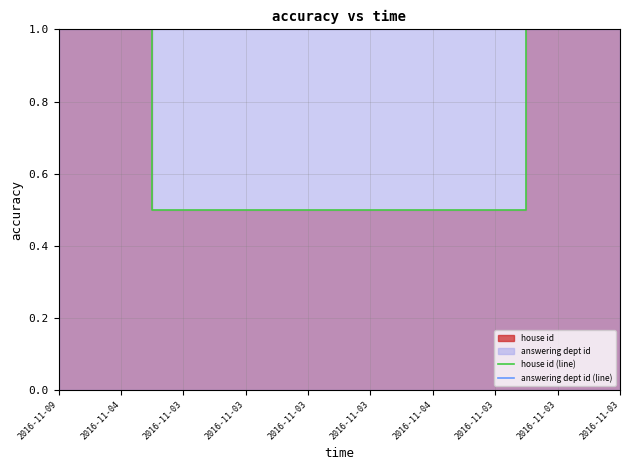

How many lines are shown in the chart?

2